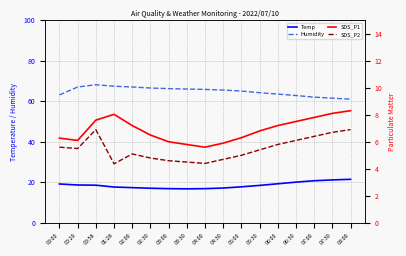

At which category does SDS_P1 reach its first local peak?

01:28